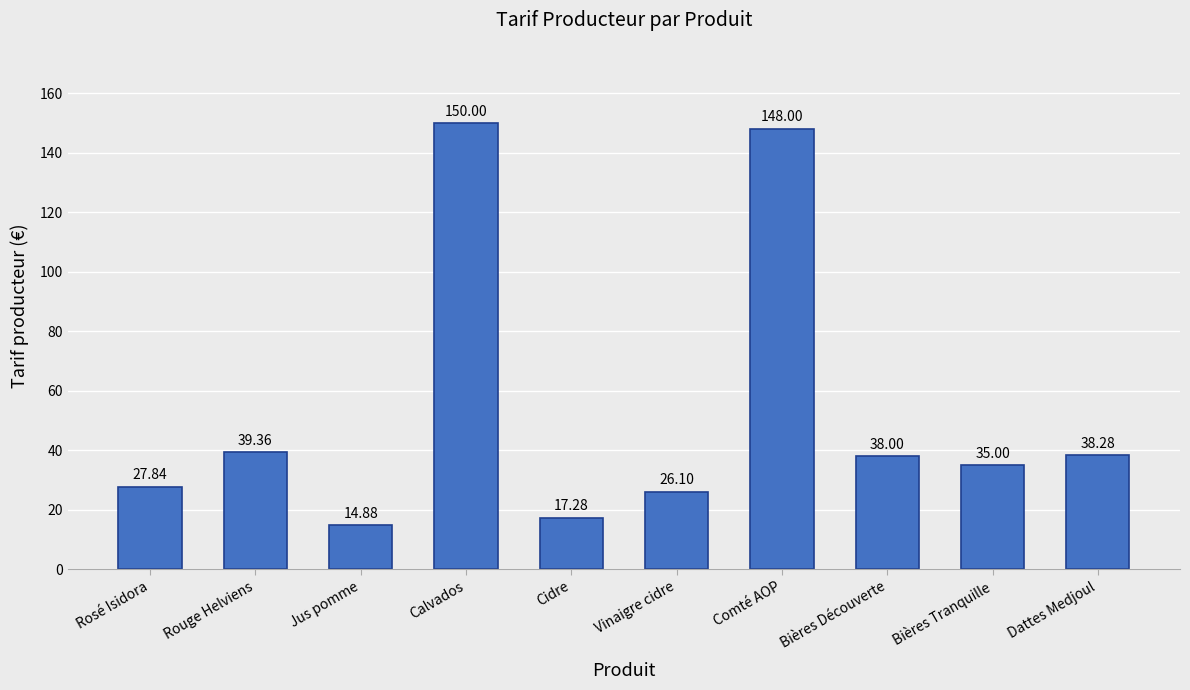

List the labels in order of value, smallest first.

Jus pomme, Cidre, Vinaigre cidre, Rosé Isidora, Bières Tranquille, Bières Découverte, Dattes Medjoul, Rouge Helviens, Comté AOP, Calvados